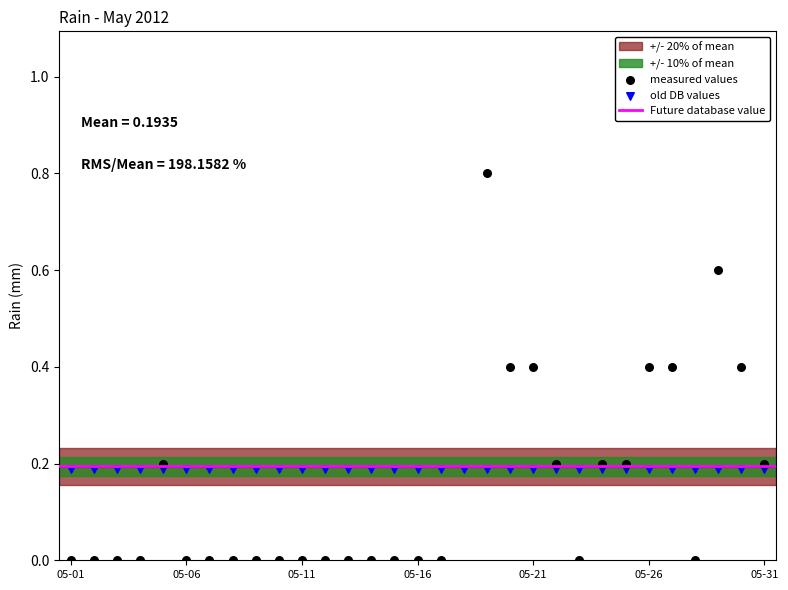

Between 2012-05-27 and 2012-05-20, which is larger?

2012-05-27